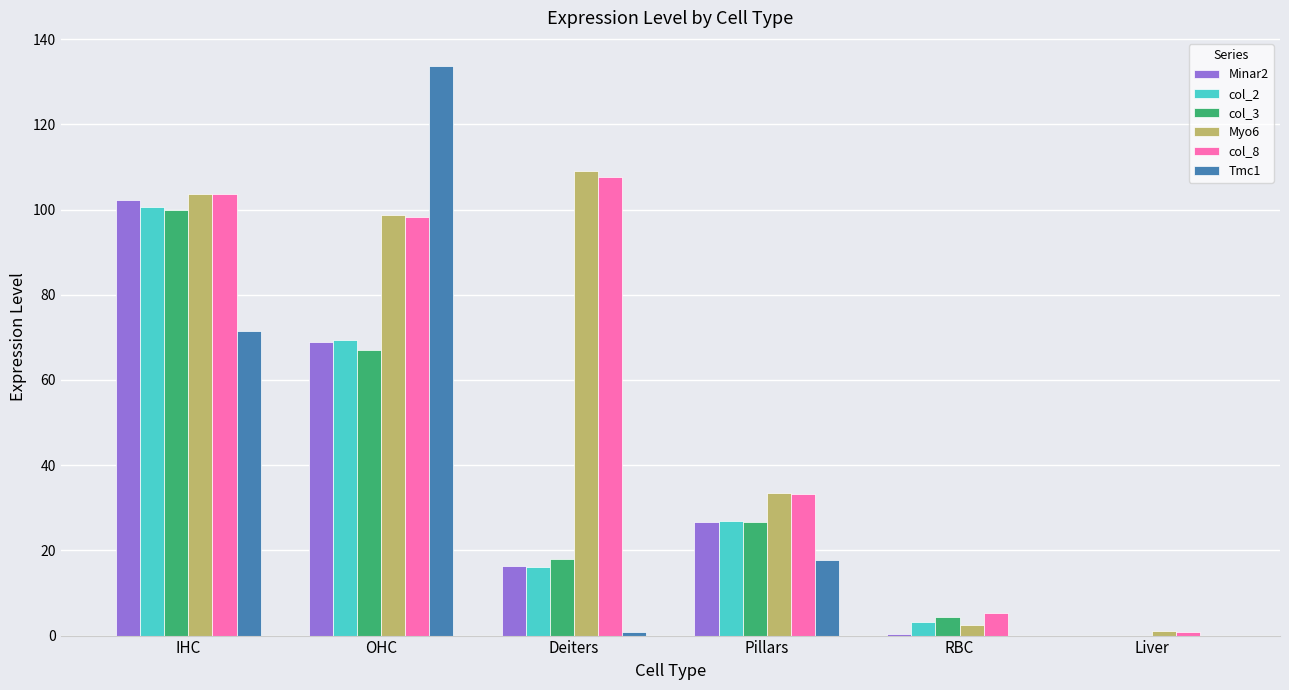

What value does the Minar2 series have at IHC?

102.3